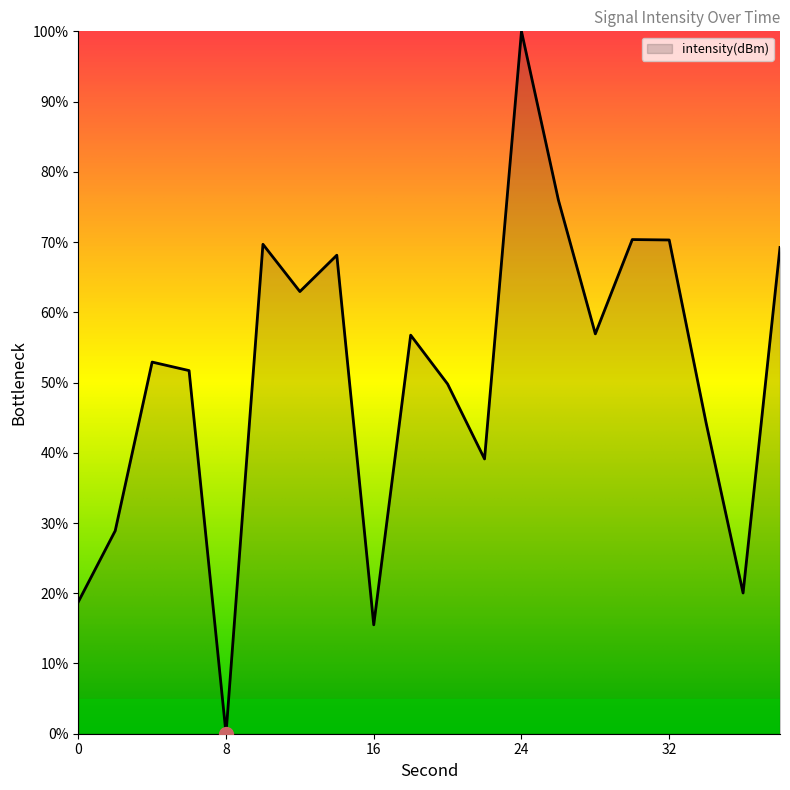

What is the greatest value displayed?

100.0